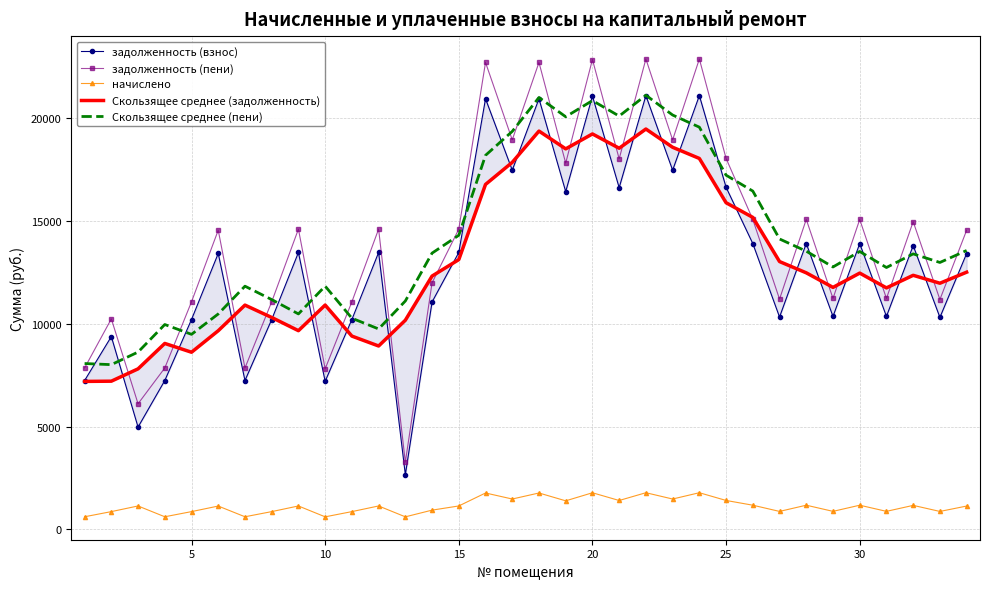

True or false: Скользящее среднее (задолженность) and Скользящее среднее (пени) cross at least once.

False